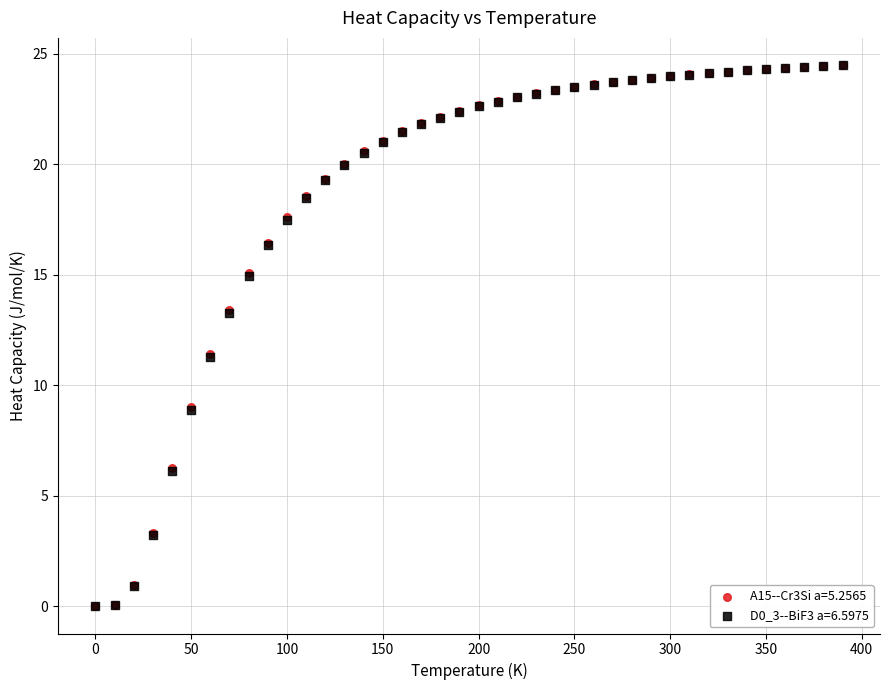

What are all the series names shown in the legend?

A15--Cr3Si a=5.2565, D0_3--BiF3 a=6.5975